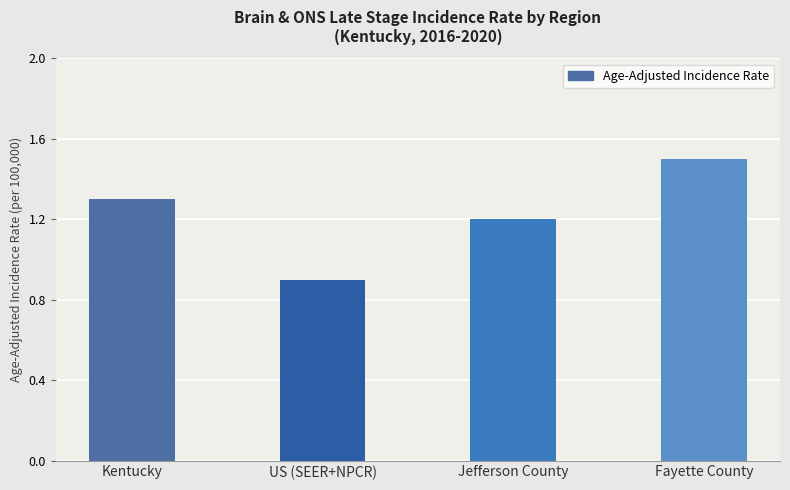

What value does the data have at Jefferson County?

1.2